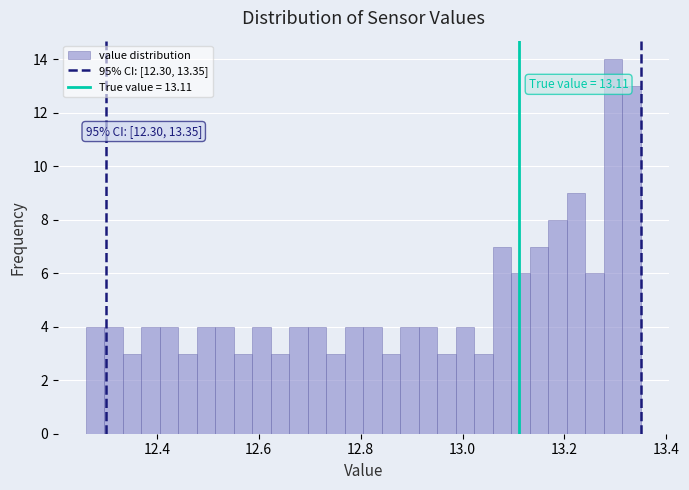

Read against the x-axis, roughly where is the centre of the tallest bar?

13.30